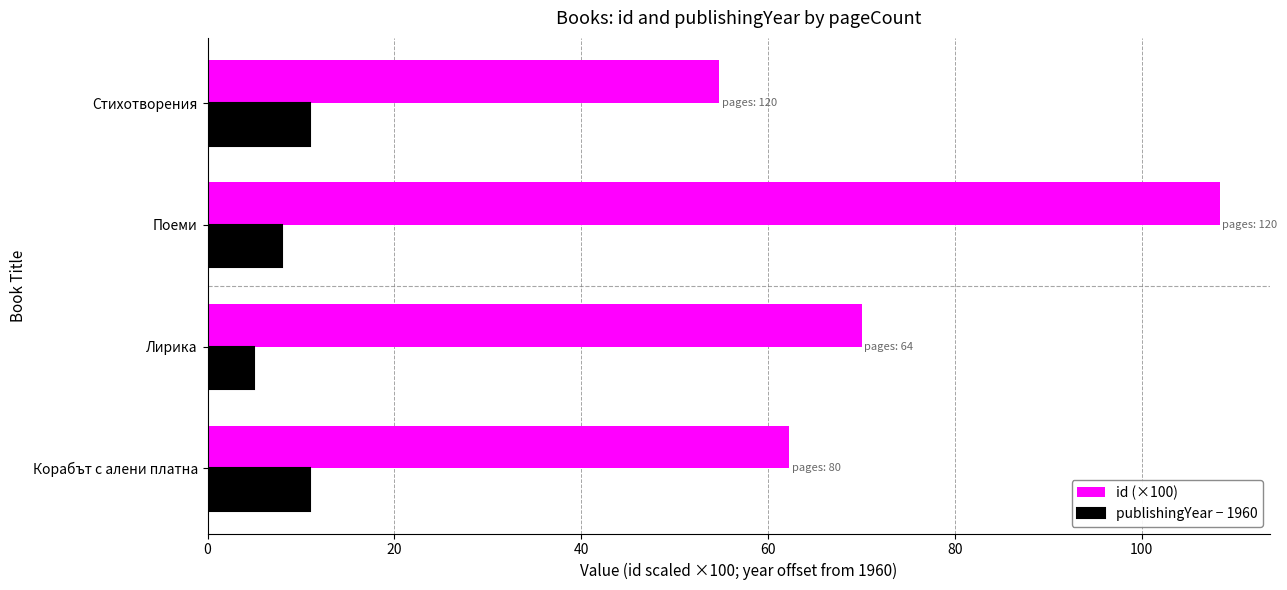

Rank the series by their maximum value, from highest to lowest.

id (×100), publishingYear − 1960